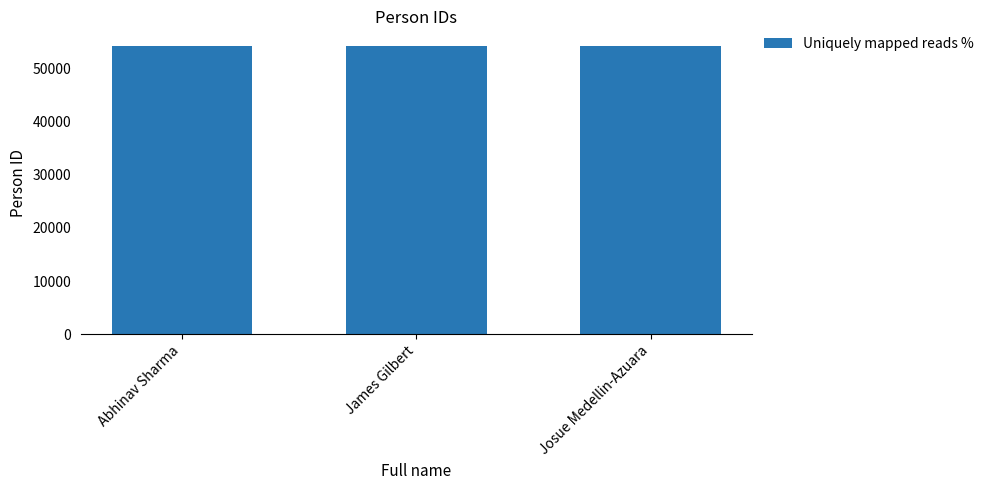

What is the ratio of the value at James Gilbert to the value at Abhinav Sharma?

1.0